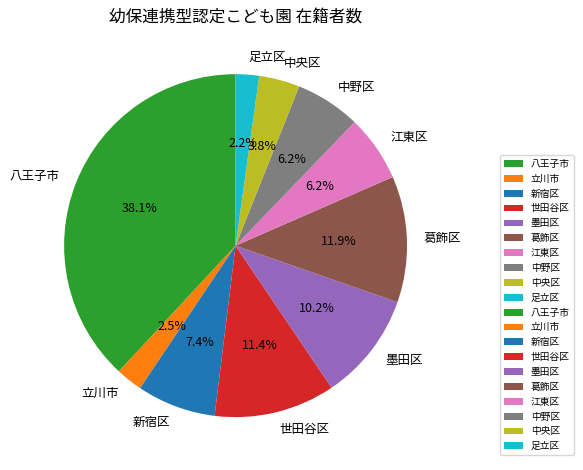

How many slices are in this pie chart?

10